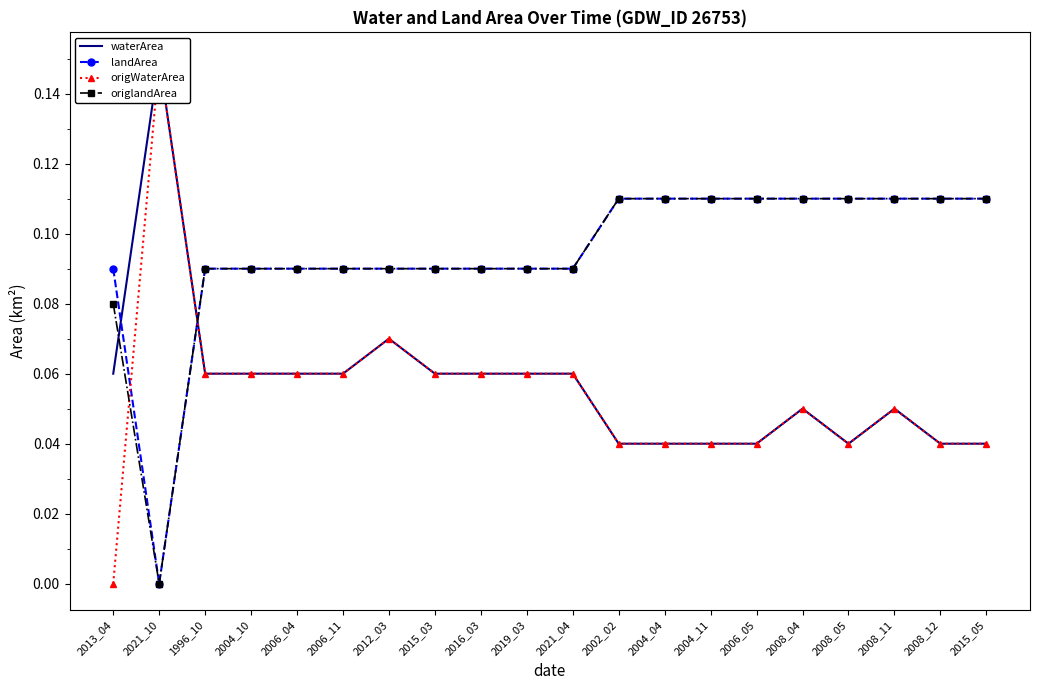

What is the total value across all series at 2002_02?

0.3